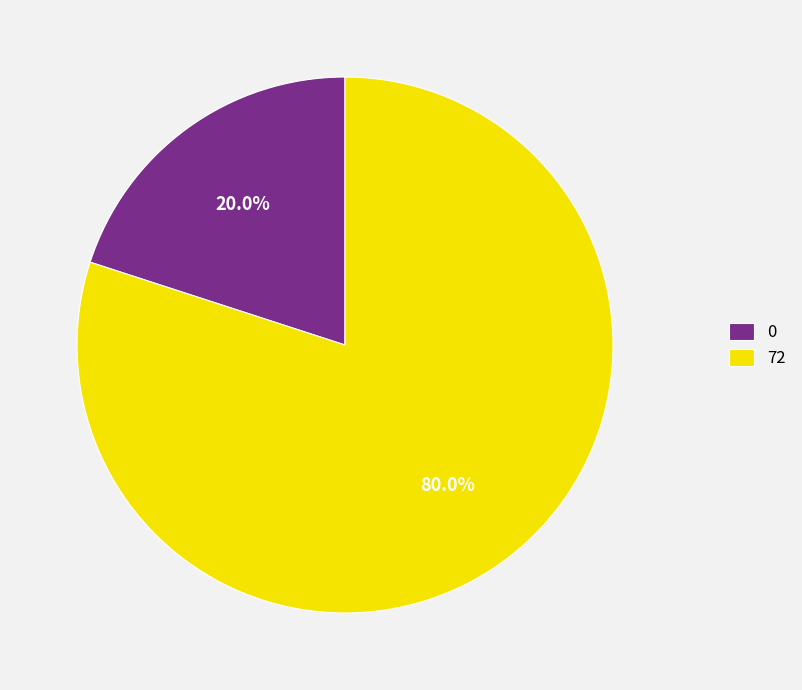

The 72 slice represents 90% of the pie. True or false?

False